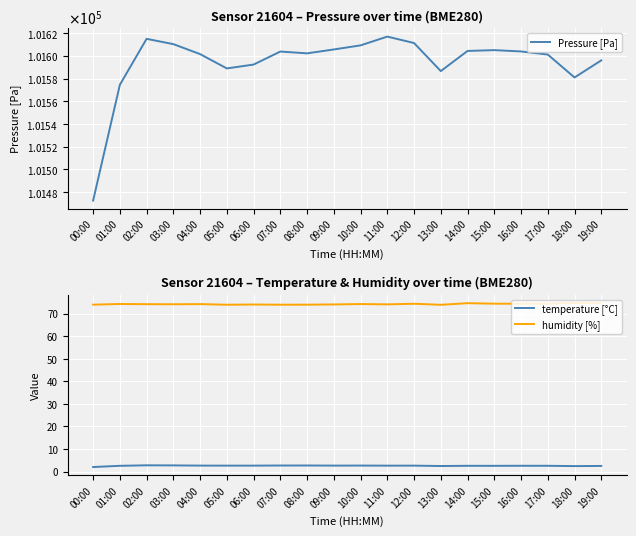

True or false: temperature [°C] has more than 1 points higher than both neighbors.

True